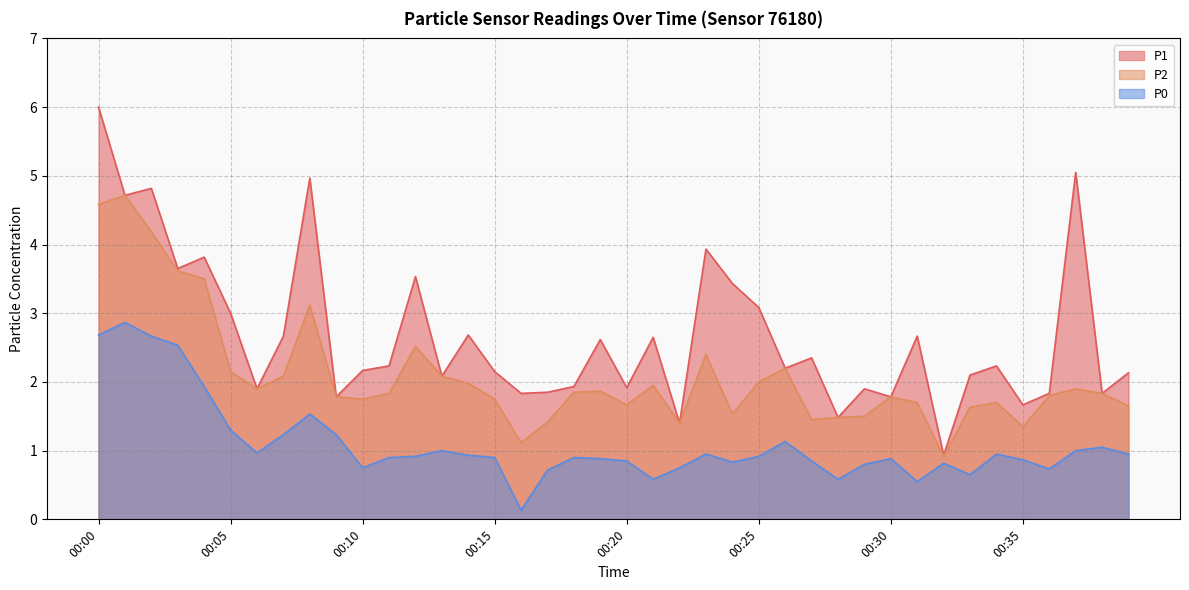

Rank the categories by P2 value from lowest to highest.

00:32, 00:16, 00:35, 00:22, 00:17, 00:27, 00:28, 00:29, 00:24, 00:33, 00:39, 00:20, 00:31, 00:34, 00:10, 00:15, 00:09, 00:30, 00:36, 00:11, 00:38, 00:18, 00:19, 00:06, 00:37, 00:21, 00:14, 00:25, 00:07, 00:13, 00:05, 00:26, 00:23, 00:12, 00:08, 00:04, 00:03, 00:02, 00:00, 00:01